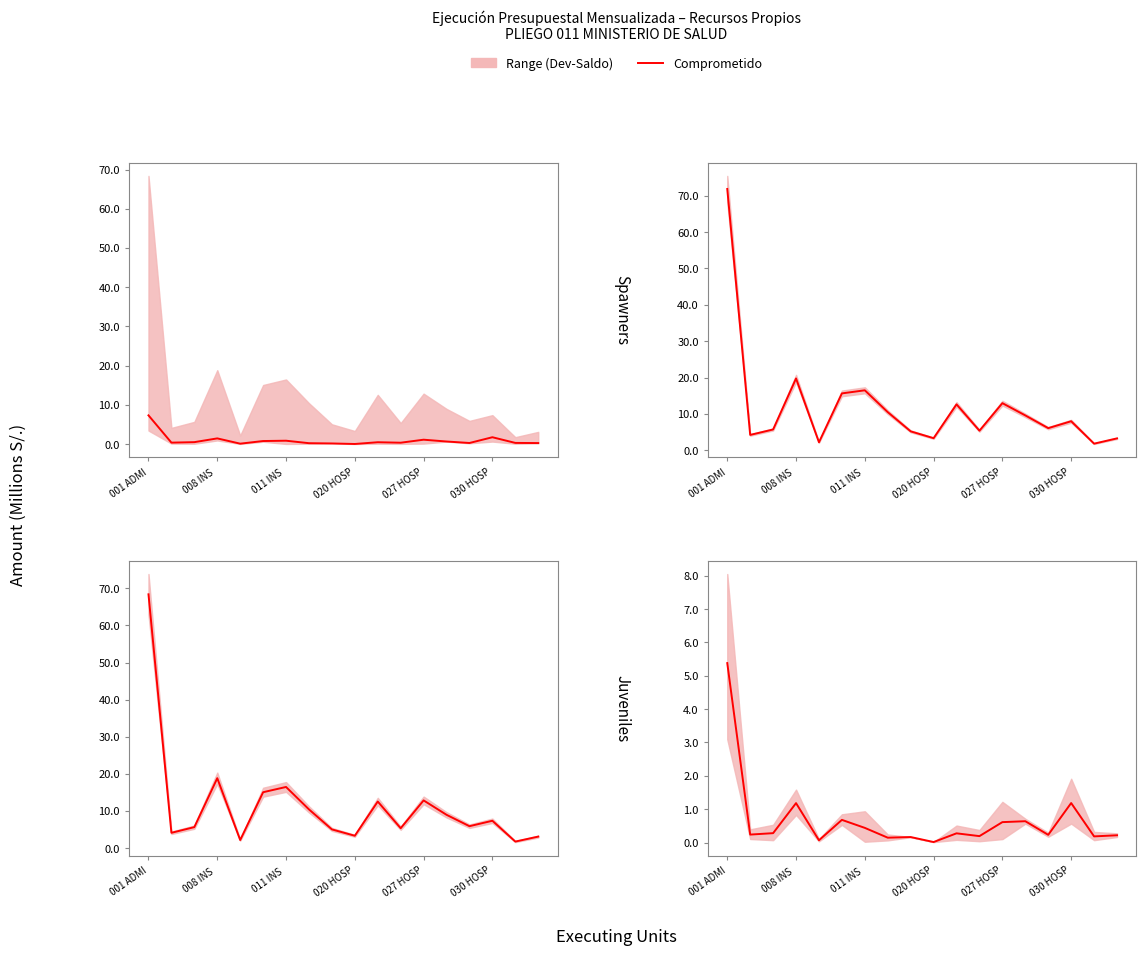

Does the chart have visible grid lines?

No